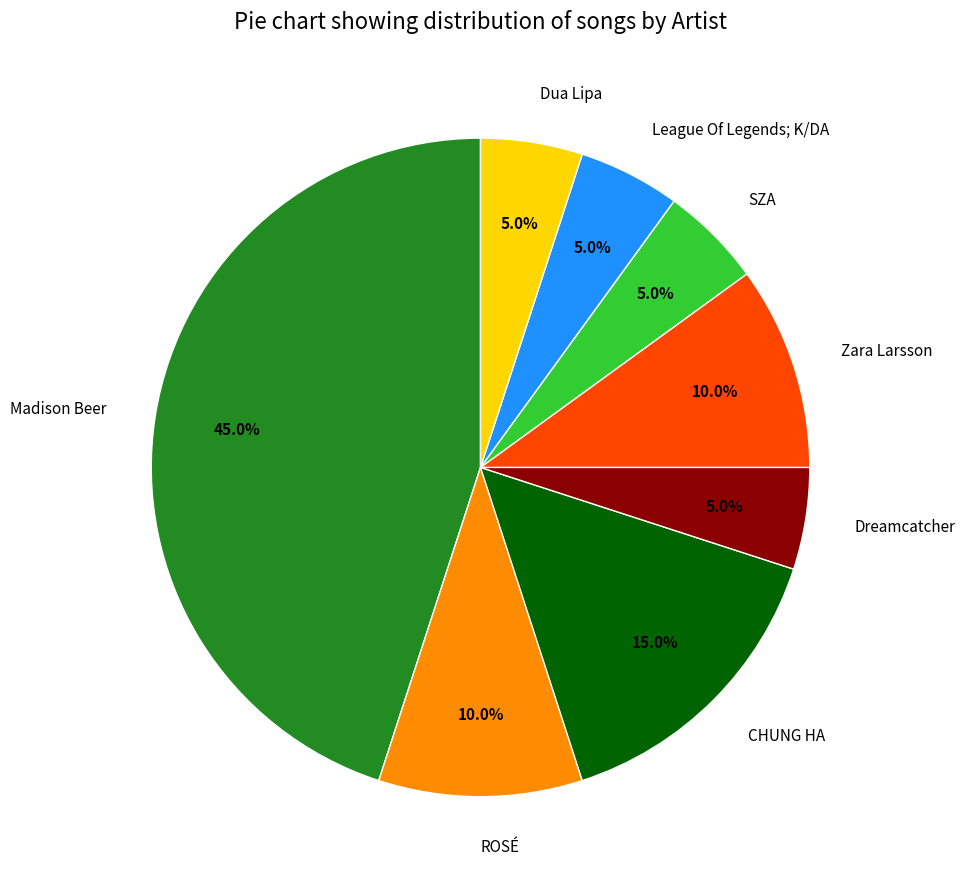

Between League Of Legends; K/DA and ROSÉ, which is larger?

ROSÉ